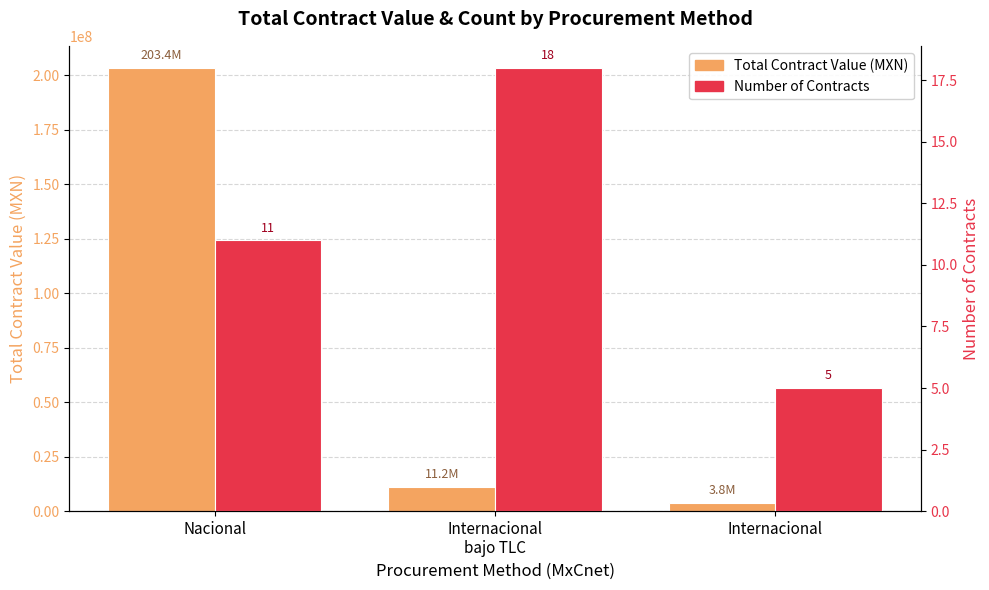

What is the difference between the maximum and second lowest values in the Total Contract Value (MXN) series?

192187107.1